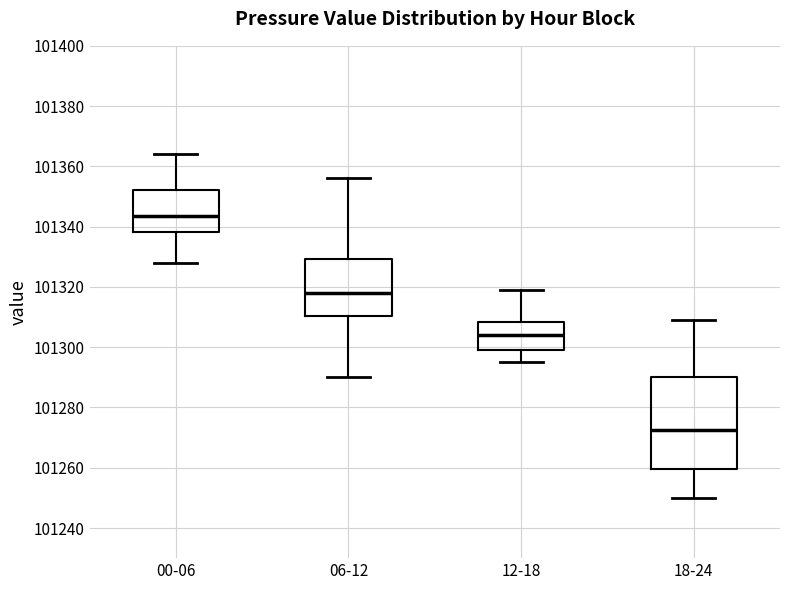

Where does the upper whisker of the box for 06-12 end on the y-axis? The values are not printed on the chart, so give them approximately, as read against the axis.

101356